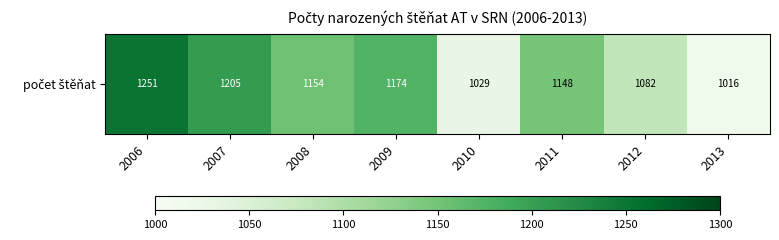

What is the ratio of the value at 2006 to the value at 2010?

1.2